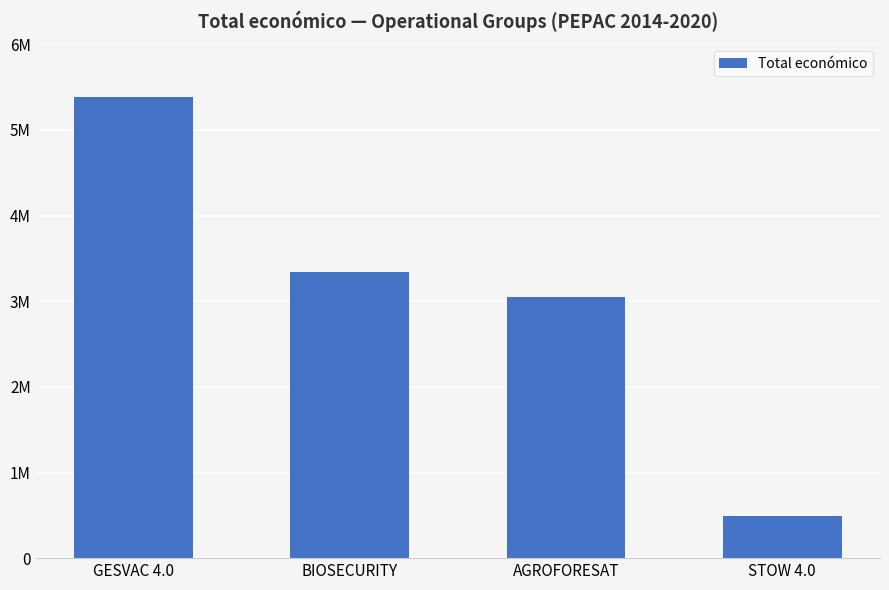

Is it true that the value at STOW 4.0 is 494256?

True